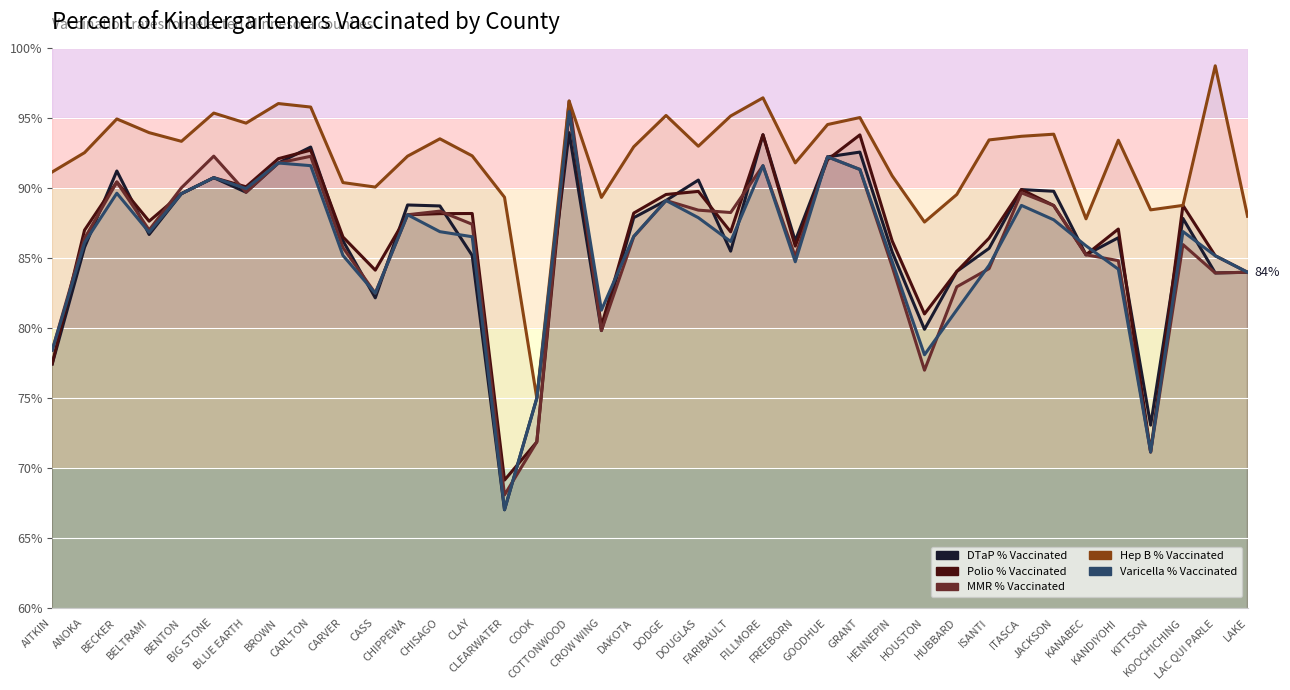

Does the chart display data point markers on the line(s)?

No